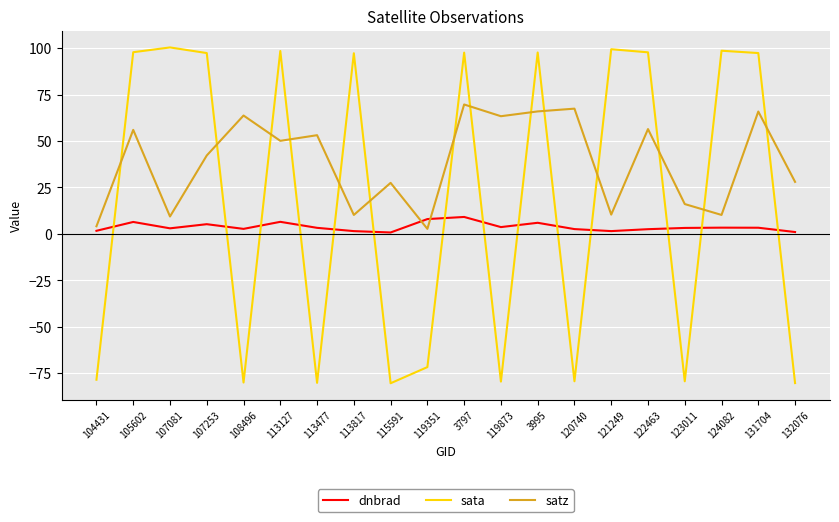

Which series has the largest range (max minus min)?

sata